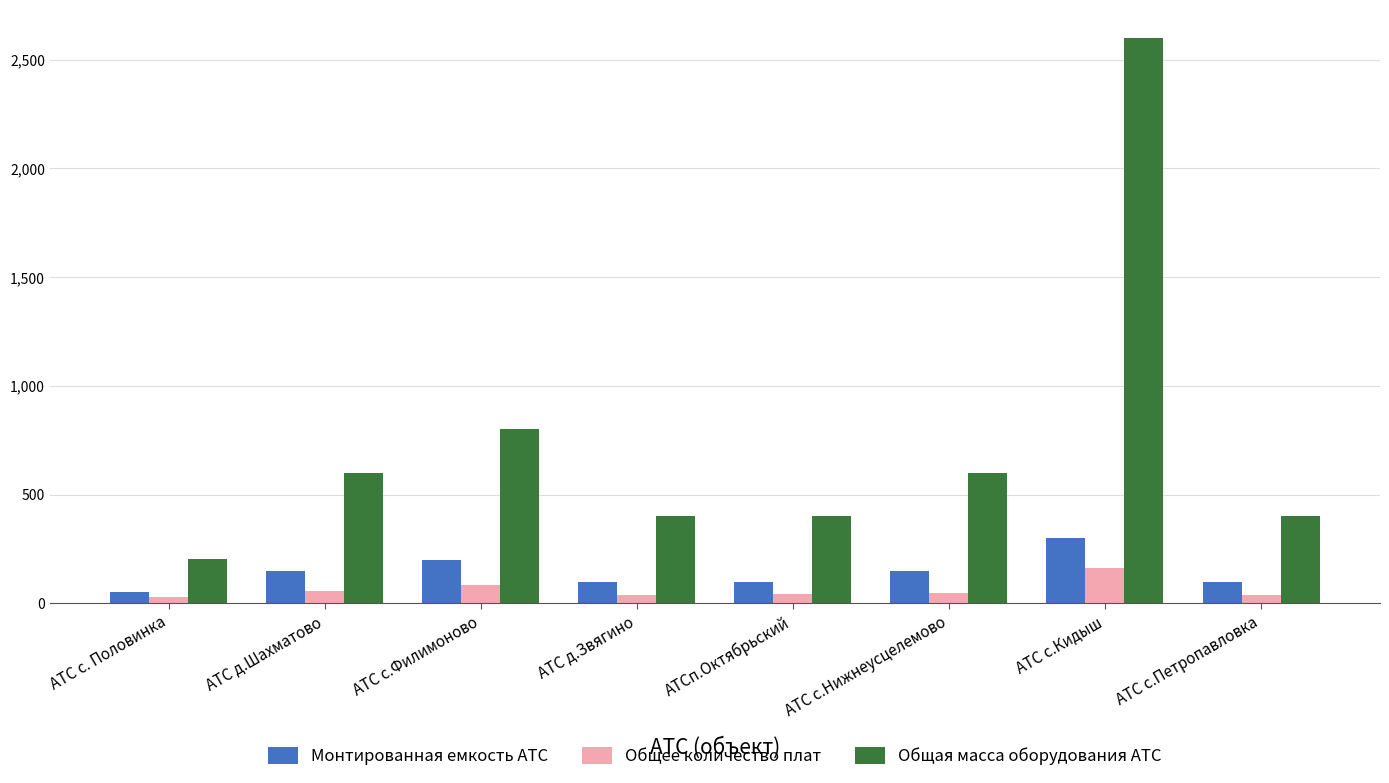

The value of Общее количество плат at АТС д.Звягино is 40. True or false?

True